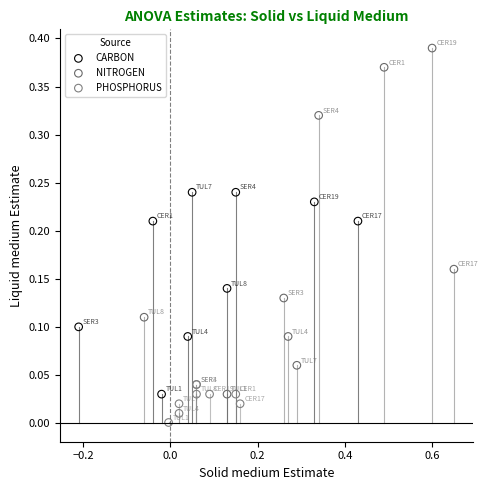

Which series has the widest spread of Y values?

NITROGEN